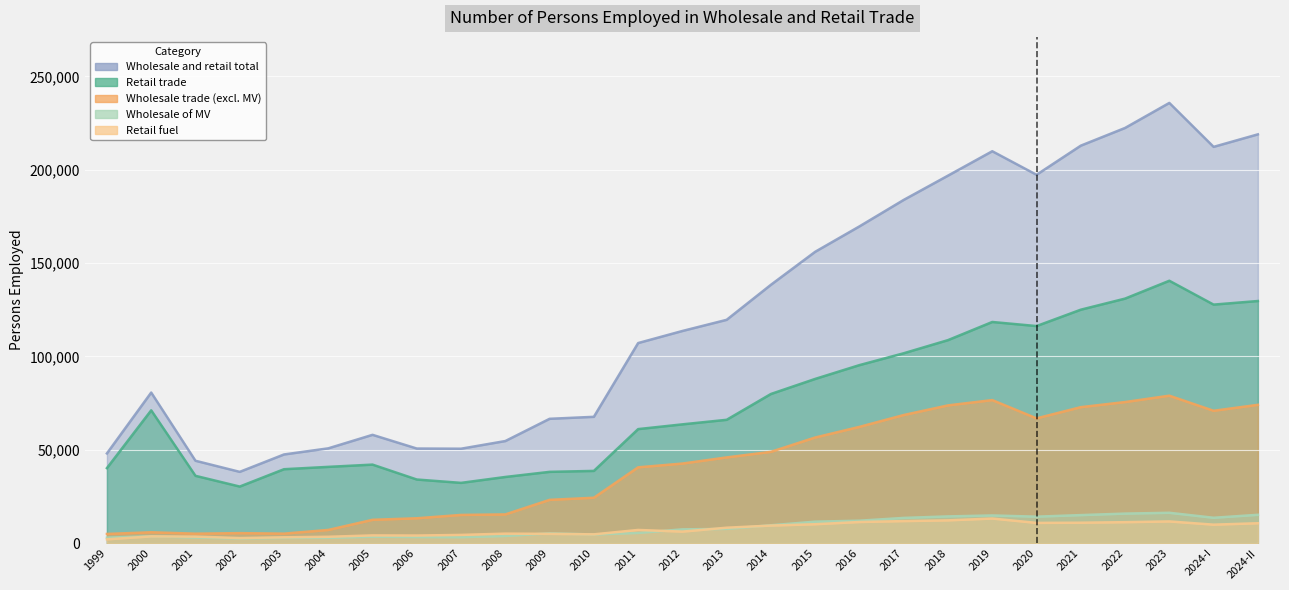

Which series has the widest spread of values?

Wholesale and retail total